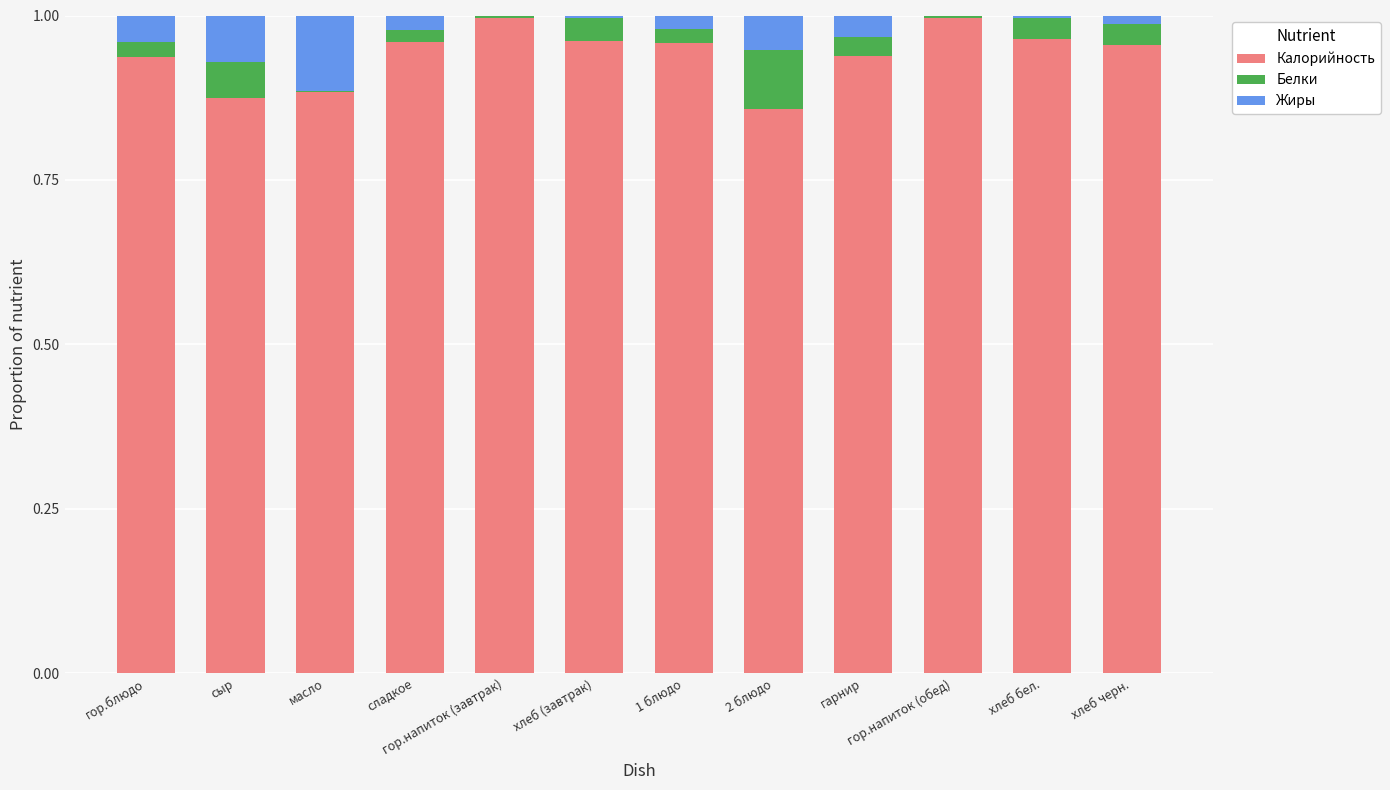

What is the sum of all Калорийность values?

11.3